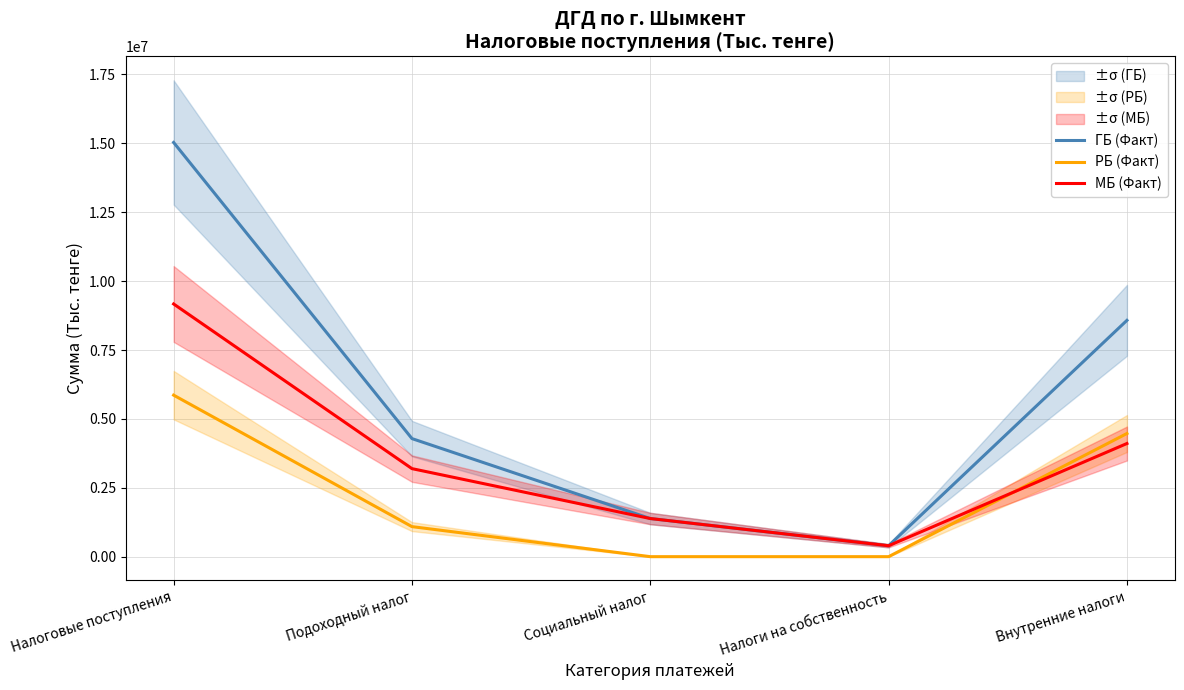

True or false: МБ (Факт) has more than 0 points higher than both neighbors.

False